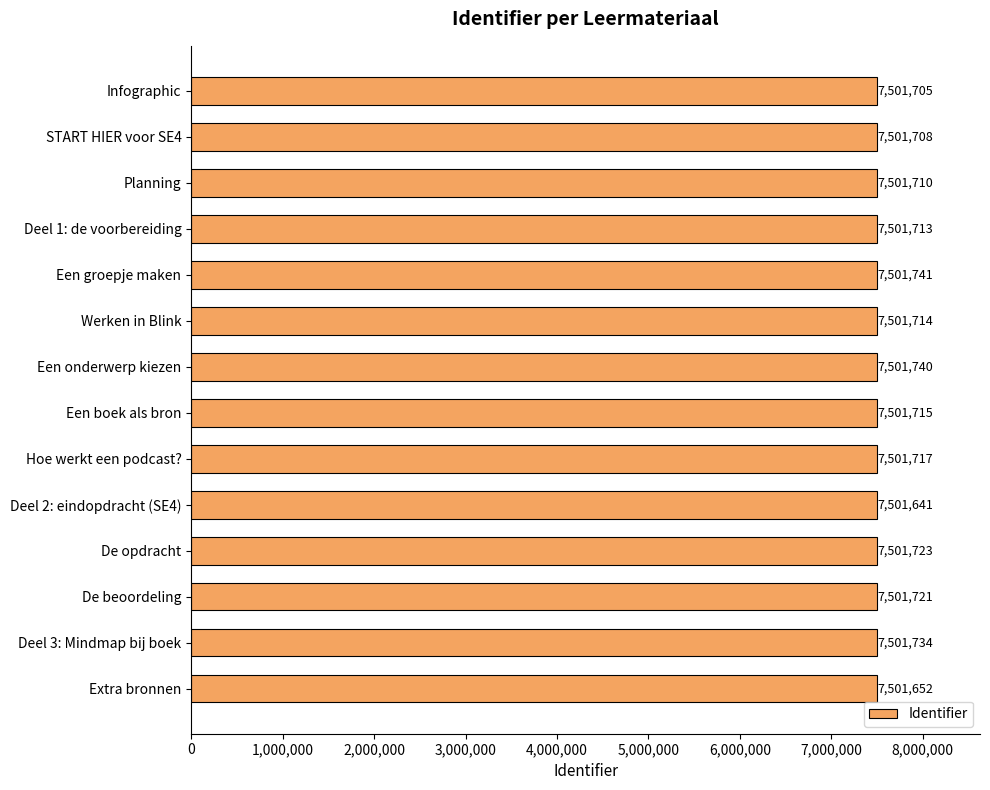

Which label corresponds to the smallest value in the chart?

Deel 2: eindopdracht (SE4)